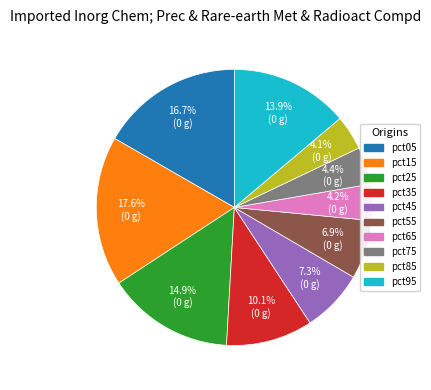

Which category has the biggest portion of the pie?

pct15